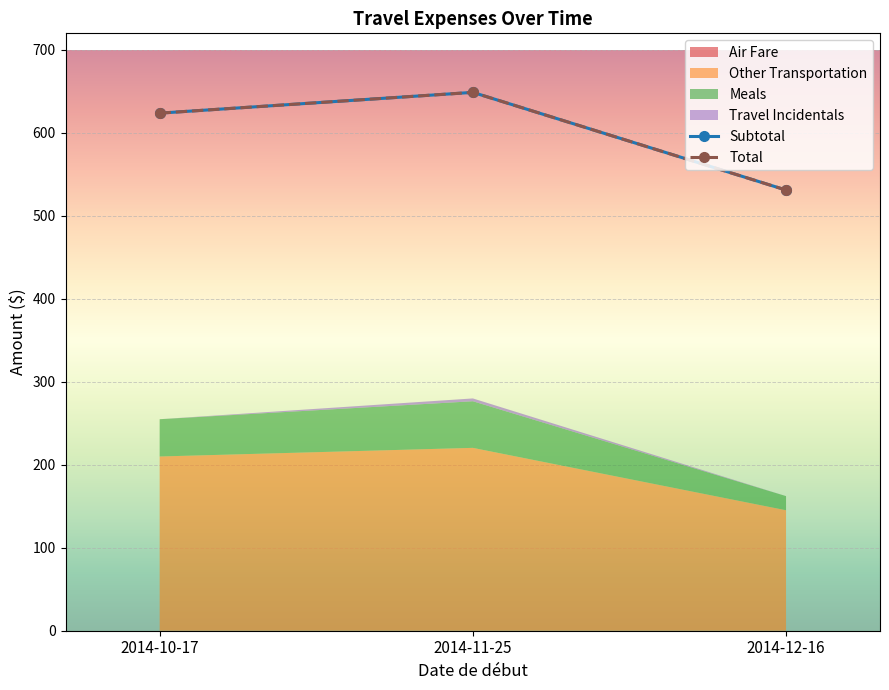

Which series changed the most between 2014-10-17 and 2014-12-16?

Subtotal